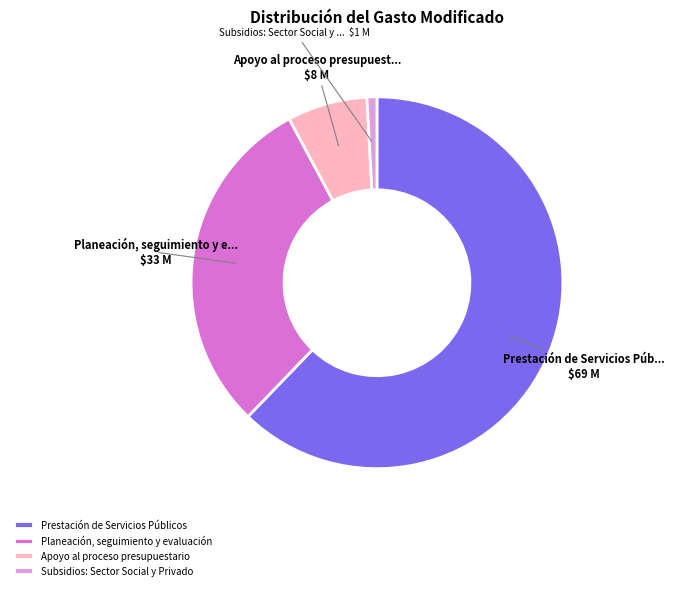

Is it true that Apoyo al proceso presupuestario is 13% of the pie?

False